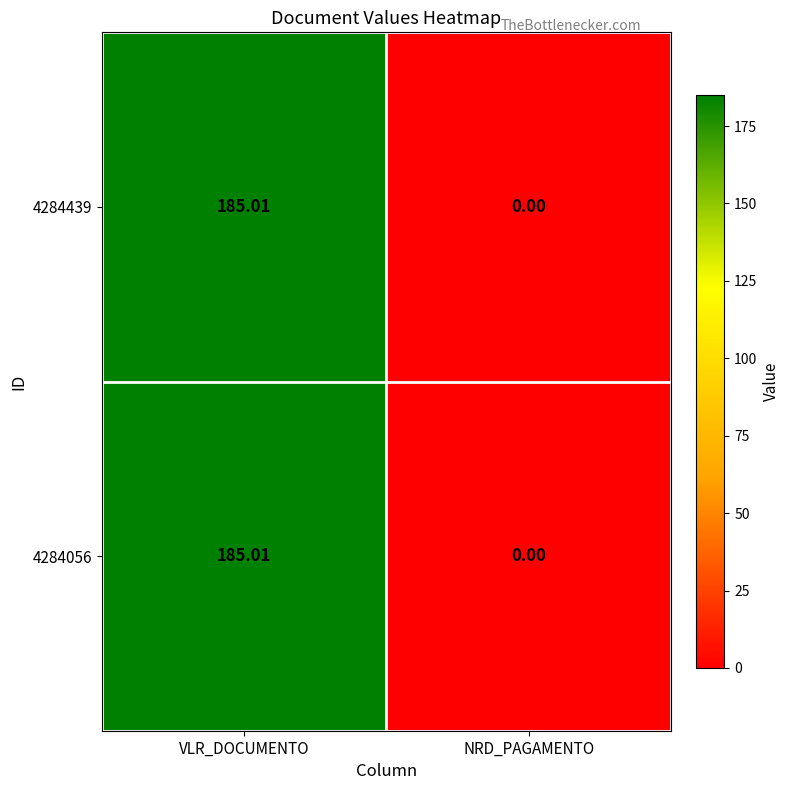

At which category is the sum across all series the highest?

VLR_DOCUMENTO